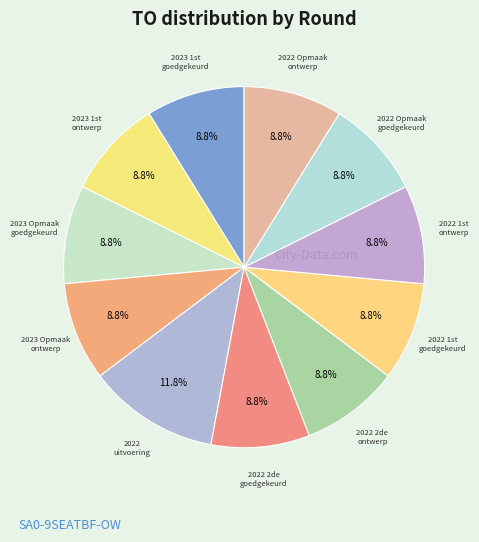

How many segments does this pie chart have?

11